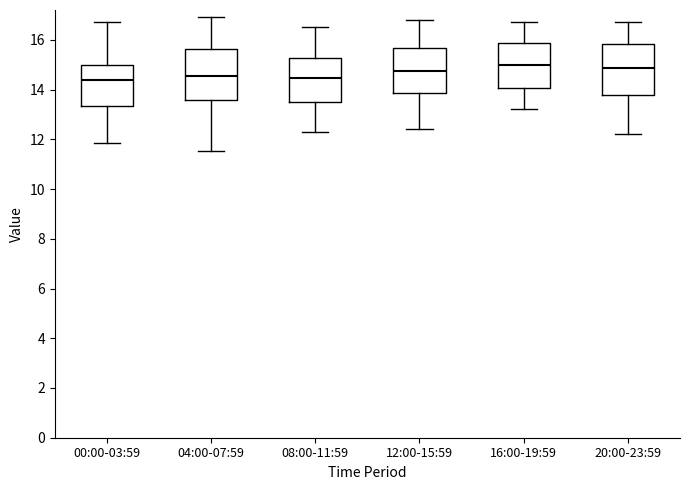

Reading left to right, read every box against the y-axis: the position of its median line, the range the box covers, and the ends of its whiskers. The values are not printed on the chart, so give them approximately, as read against the axis.

00:00-03:59: median 14.4, box 13.4 to 15.0, whiskers 11.8 to 16.8
04:00-07:59: median 14.6, box 13.6 to 15.6, whiskers 11.6 to 17.0
08:00-11:59: median 14.4, box 13.6 to 15.2, whiskers 12.4 to 16.6
12:00-15:59: median 14.8, box 13.8 to 15.6, whiskers 12.4 to 16.8
16:00-19:59: median 15.0, box 14.0 to 15.8, whiskers 13.2 to 16.8
20:00-23:59: median 14.8, box 13.8 to 15.8, whiskers 12.2 to 16.8